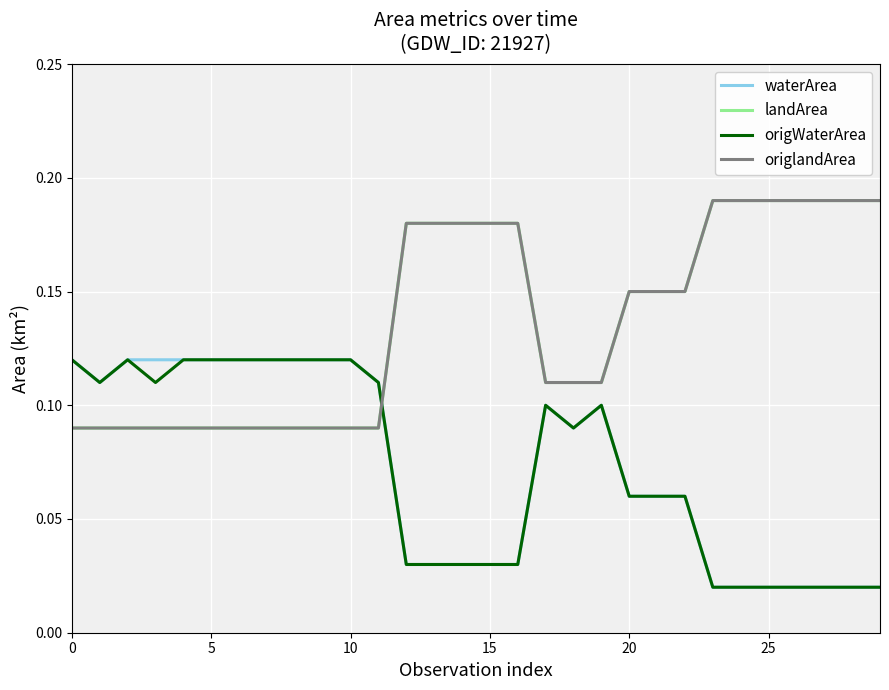

True or false: origWaterArea has more than 1 points higher than both neighbors.

True